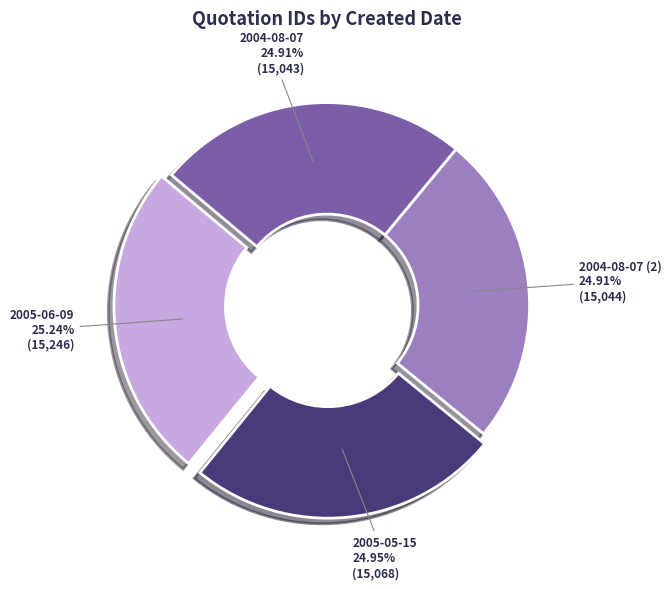

To the nearest percent, what is the average slice percentage?

25%